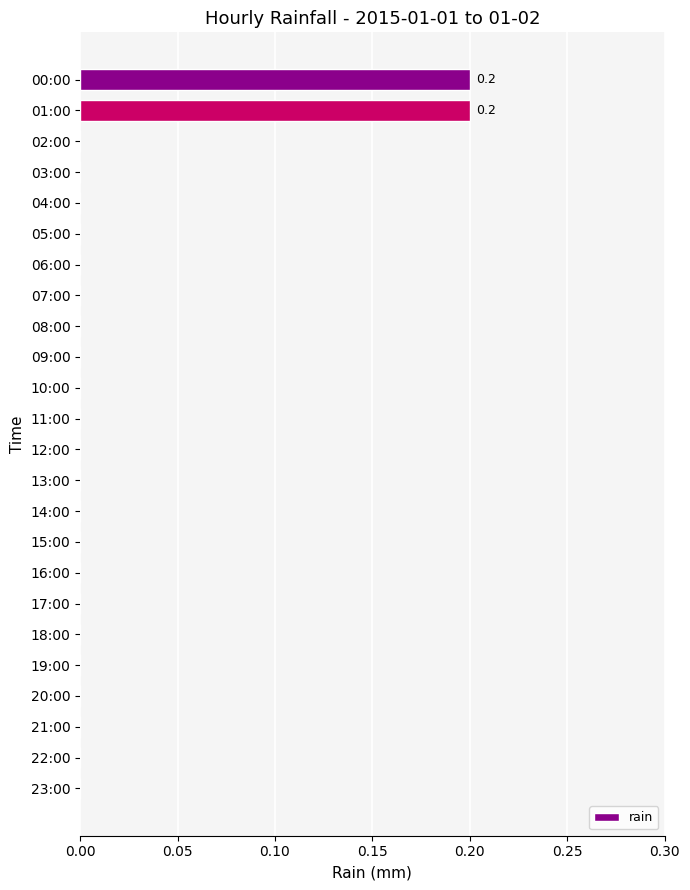

Count the values in the range 0 to 1.

24